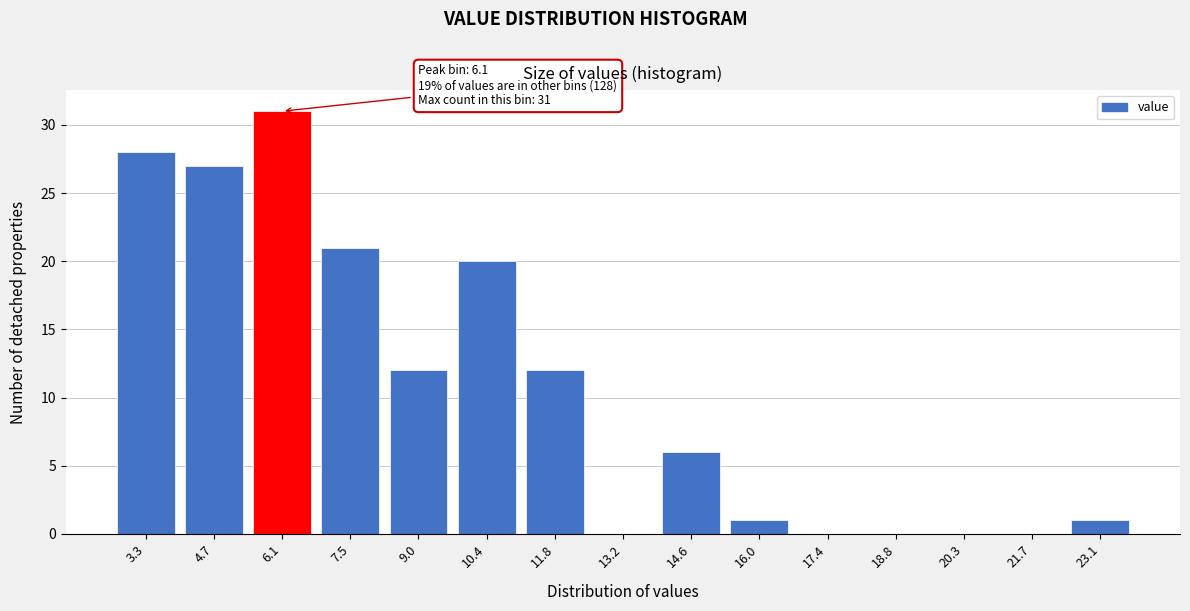

Reading left to right, transcribe all the data shown in this chart.

3.3=28	4.7=27	6.1=31	7.5=21	9.0=12	10.4=20	11.8=12	13.2=0	14.6=6	16.0=1	17.4=0	18.8=0	20.3=0	21.7=0	23.1=1